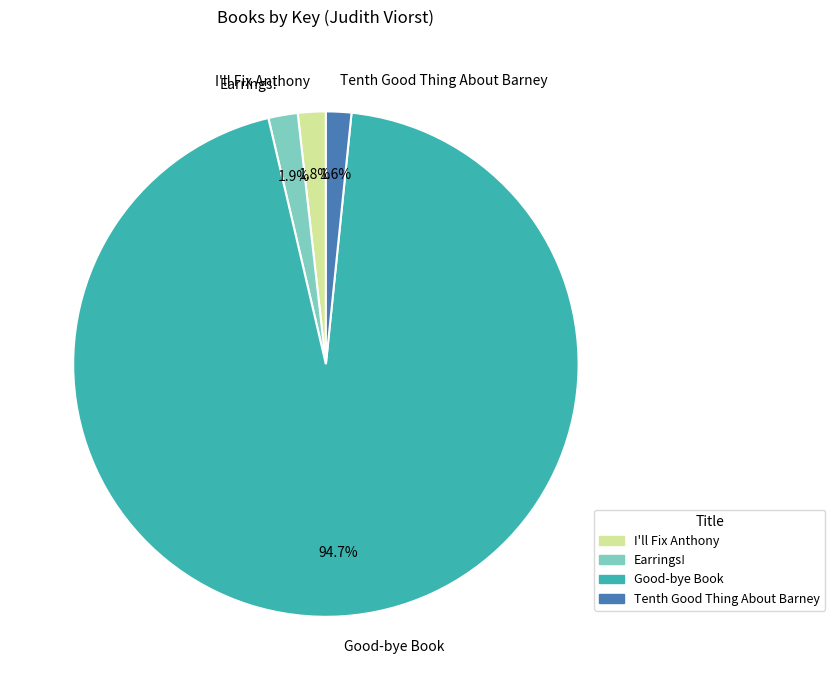

How much of the chart is everything except I'll Fix Anthony?

98.2%